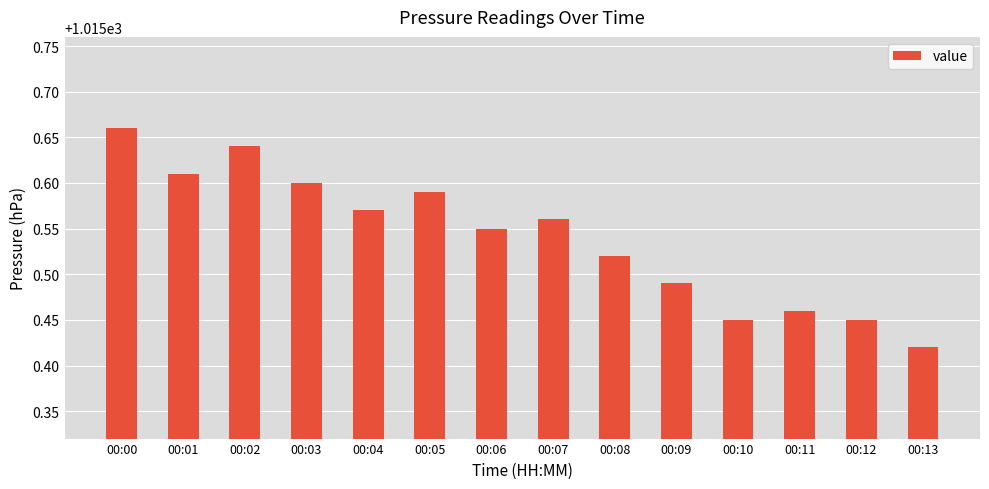

Count the number of categories in the chart.

14